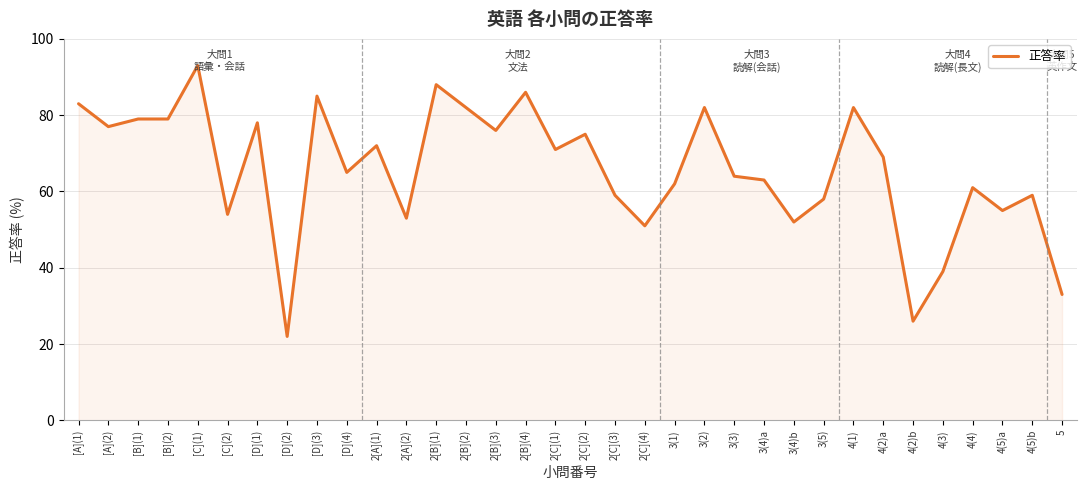

Approximately how many times larger is the value at 4(2)b compared to 3(3)?

0.4